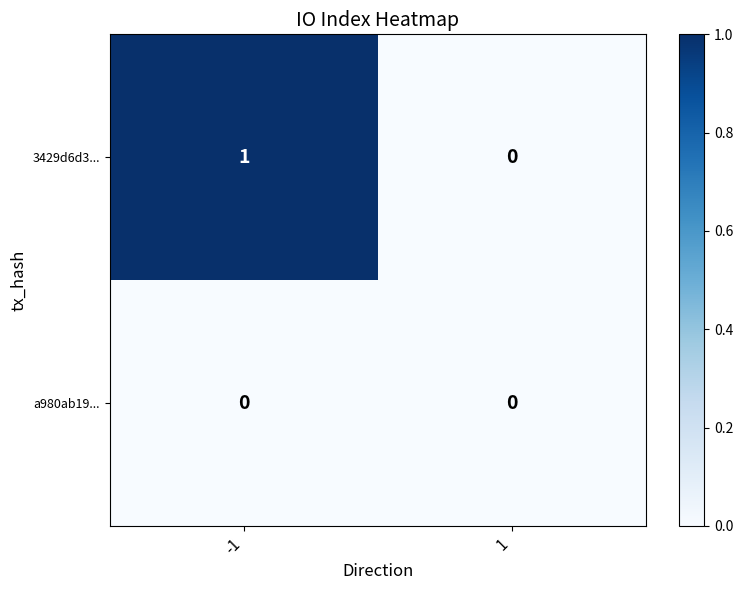

True or false: a980ab19... has a value of 0 at 1.

True